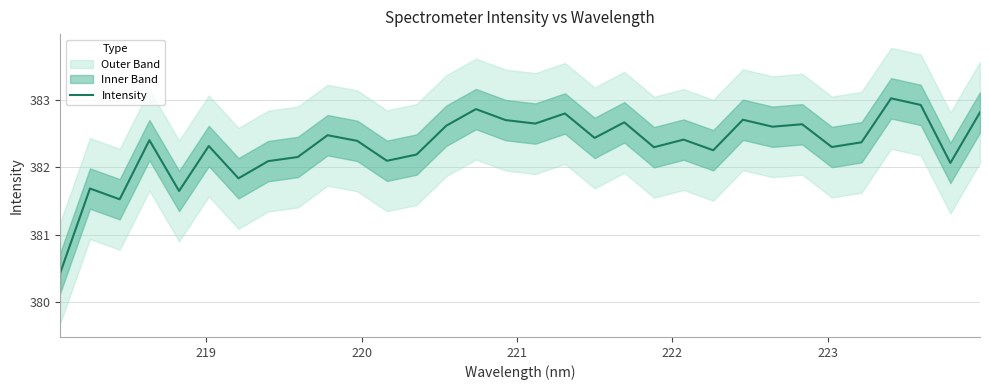

Does the chart display data point markers on the line(s)?

No